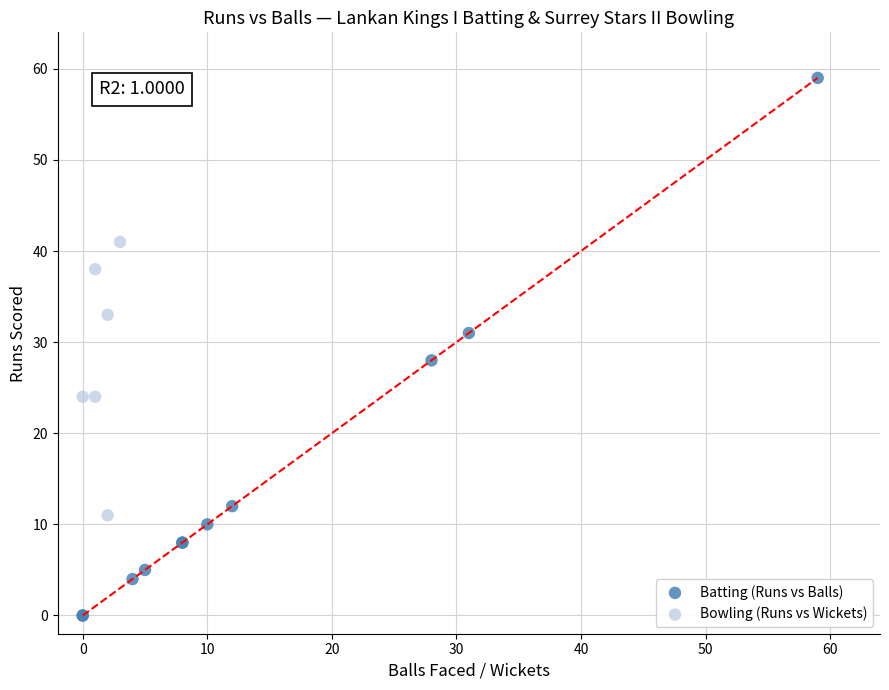

Which series reaches the minimum Y coordinate?

Batting (Runs vs Balls)